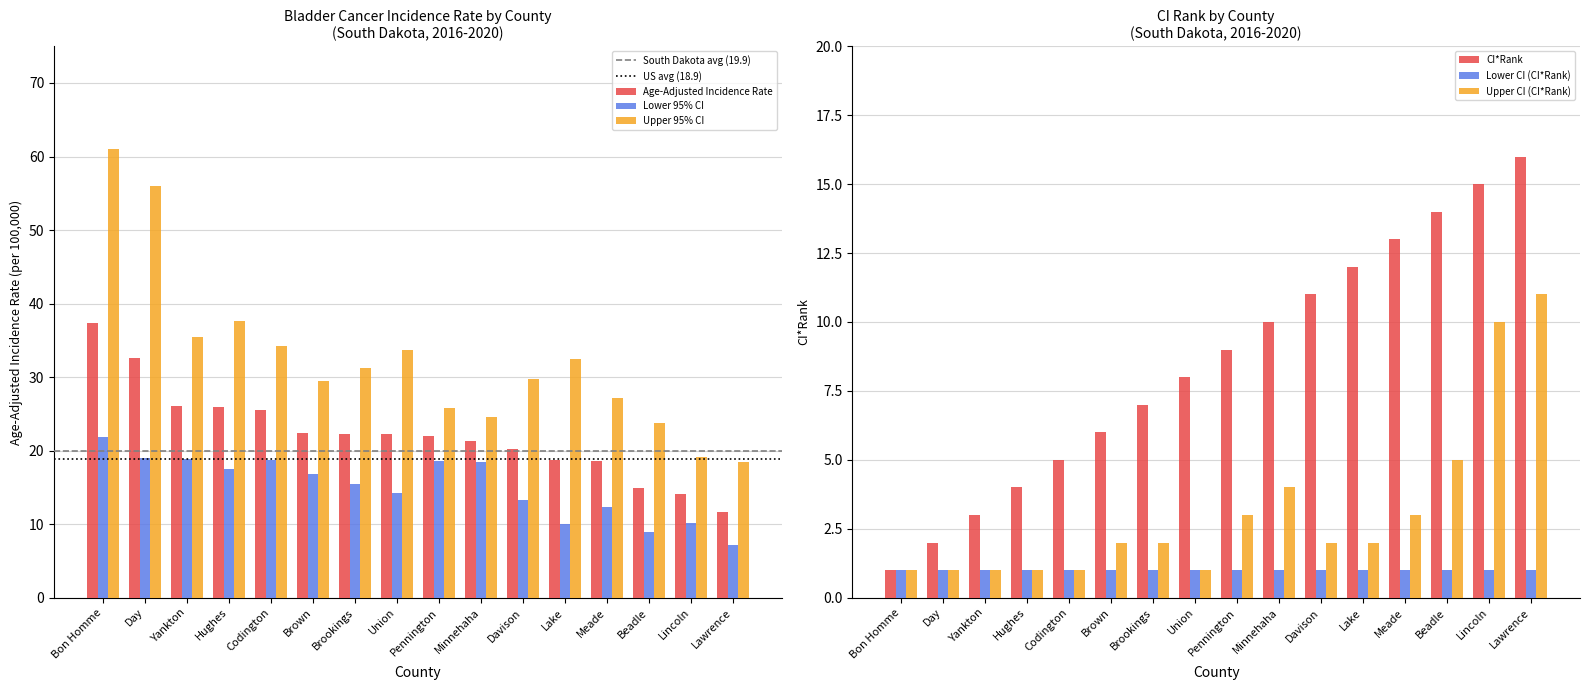

Rank the categories by Lower 95% CI value from highest to lowest.

Bon Homme, Day, Yankton, Codington, Pennington, Minnehaha, Hughes, Brown, Brookings, Union, Davison, Meade, Lincoln, Lake, Beadle, Lawrence